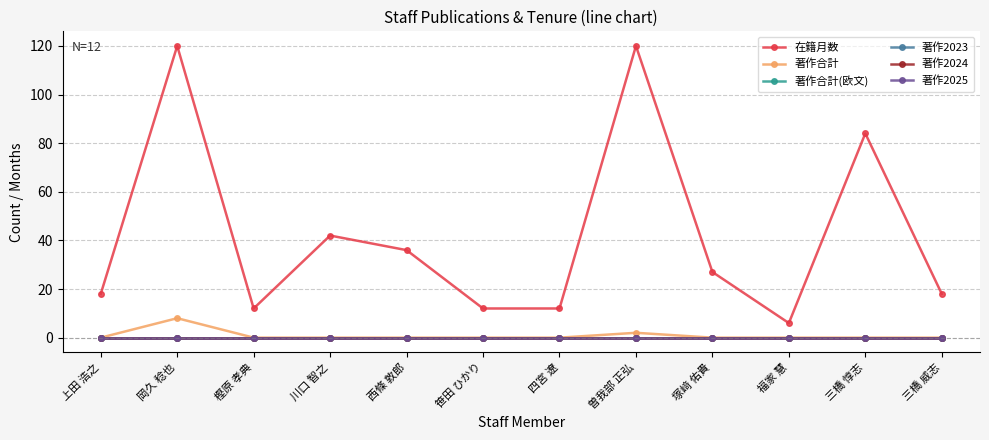

Is it true that 在籍月数 equals 25 at 三橋 威志?

False